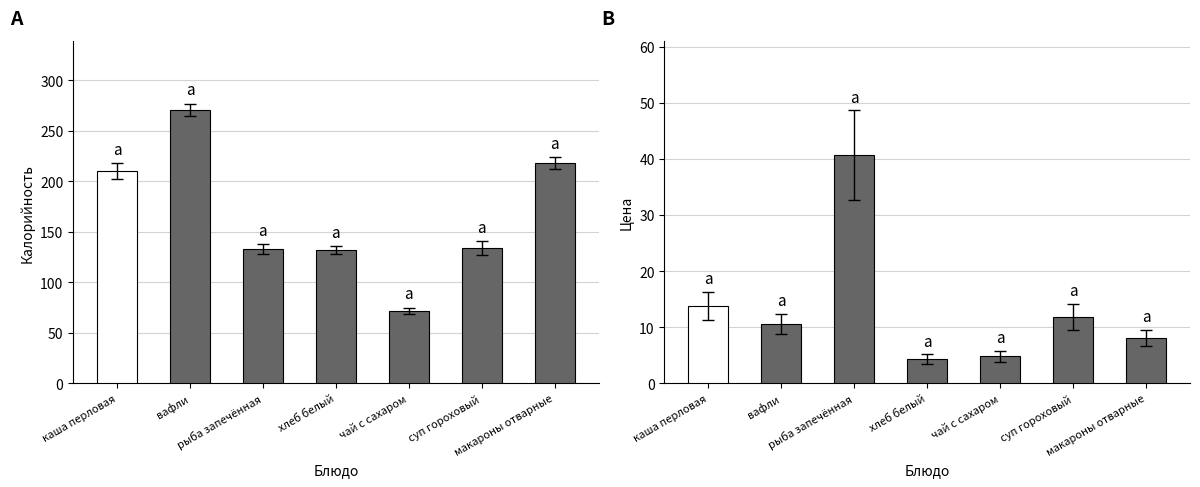

What is the label of the 3rd bar from the right?

чай с сахаром